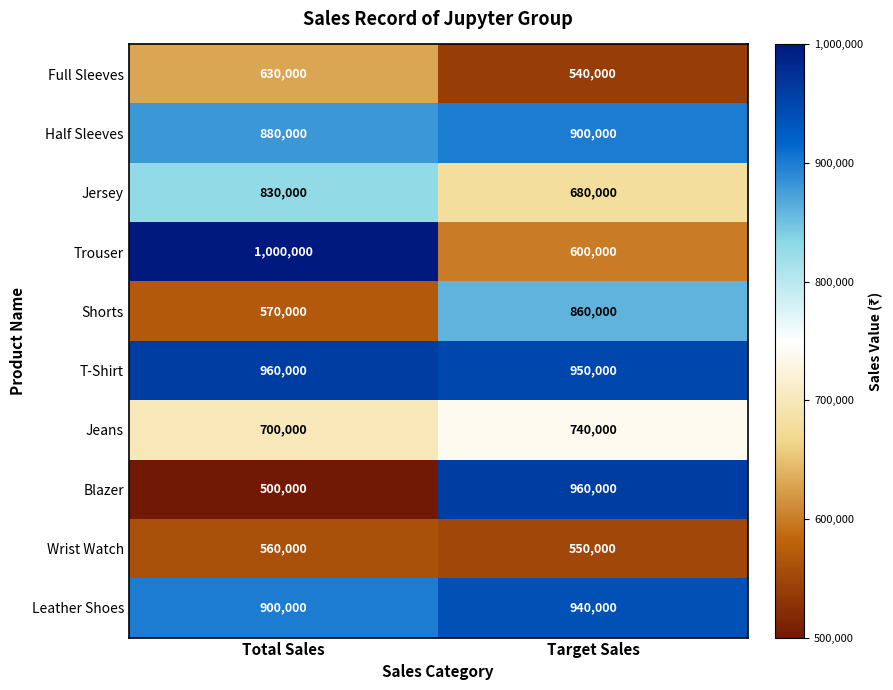

True or false: Full Sleeves has a value of 841327 at Target Sales.

False